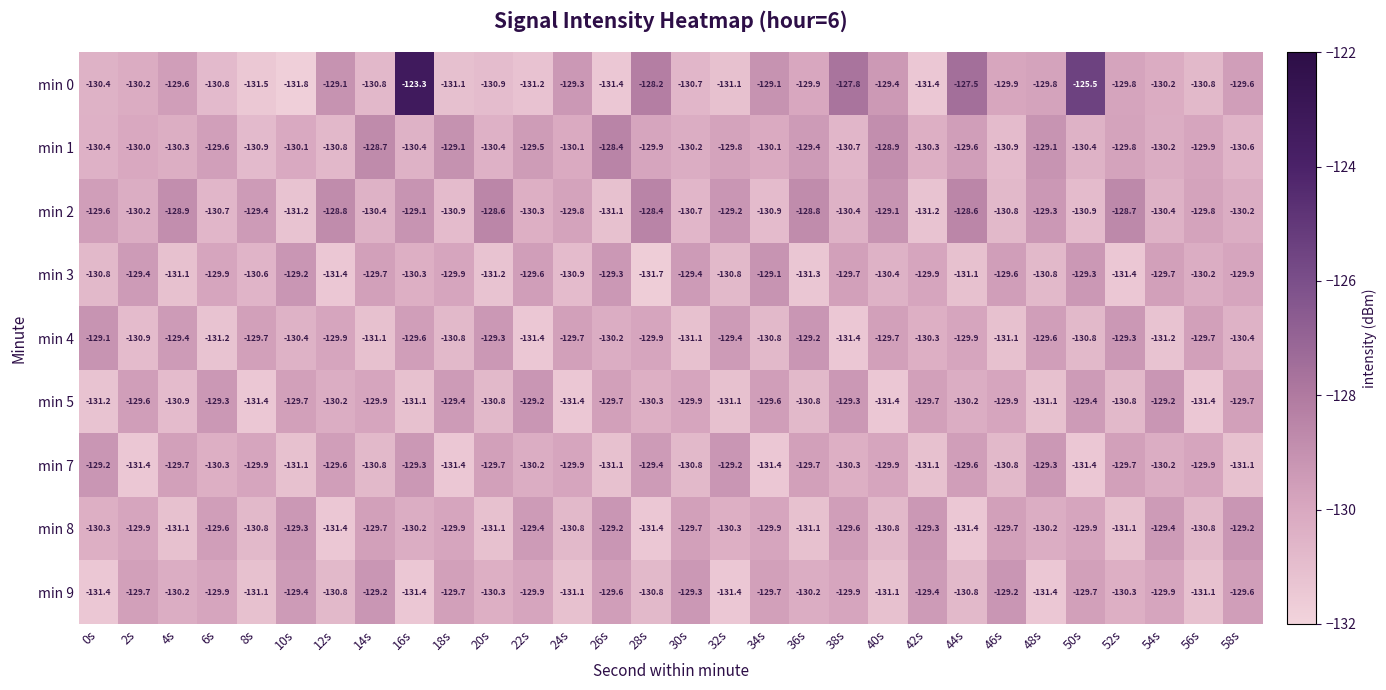

What is the difference between the min 2 values at 24s and 26s?

1.3